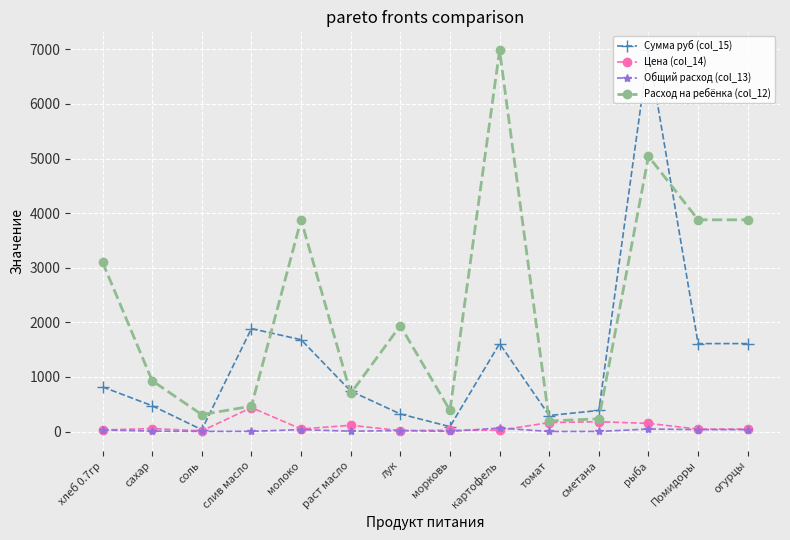

Reading left to right, list all the values displayed in this chart.

Сумма руб (col_15): хлеб 0.7гр=818.2	сахар=472.6	соль=34.4	слив масло=1885.5	молоко=1682.6	раст масло=741.1	лук=322.2	морковь=89.5	картофель=1611.0	томат=294.1	сметана=386.6	рыба=6981.0	Помидоры=1611.0	огурцы=1611.0
Цена (col_14): хлеб 0.7гр=28.6	сахар=55.0	соль=12.0	слив масло=438.9	молоко=47.0	раст масло=115.0	лук=18.0	морковь=25.0	картофель=25.0	томат=164.3	сметана=180.0	рыба=150.0	Помидоры=45.0	огурцы=45.0
Общий расход (col_13): хлеб 0.7гр=28.6	сахар=8.6	соль=2.9	слив масло=4.3	молоко=35.8	раст масло=6.4	лук=17.9	морковь=3.6	картофель=64.4	томат=1.8	сметана=2.1	рыба=46.5	Помидоры=35.8	огурцы=35.8
Расход на ребёнка (col_12): хлеб 0.7гр=3102.7	сахар=930.8	соль=310.3	слив масло=465.4	молоко=3878.3	раст масло=698.1	лук=1939.2	морковь=387.8	картофель=6981.0	томат=193.9	сметана=232.7	рыба=5041.8	Помидоры=3878.3	огурцы=3878.3